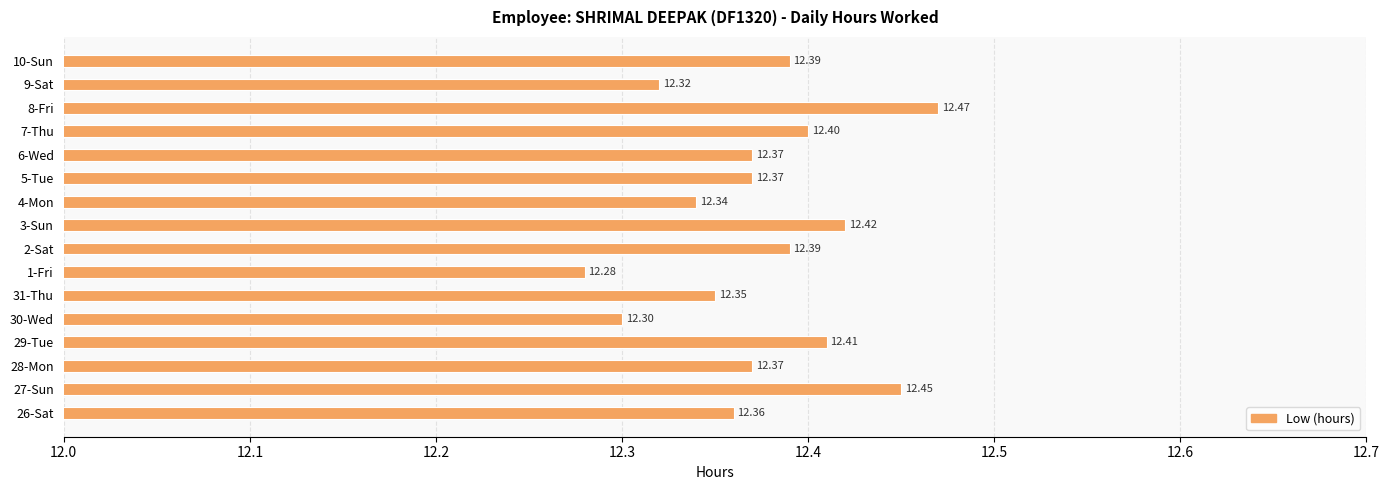

At which category does the chart reach its minimum across all series?

1-Fri